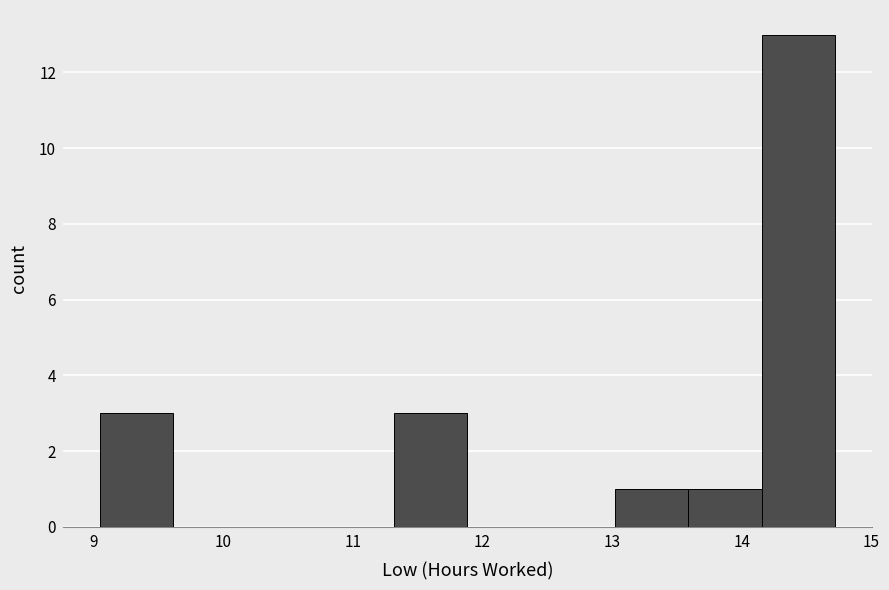

Reading left to right, transcribe this chart: for each bar, give the range it covers on the x-axis and its height. Neither the bar edges nor the heights are printed on the chart, so give them approximately, as read against the axes.

9.1 to 9.6: 3
9.6 to 10.2: 0
10.2 to 10.8: 0
10.8 to 11.3: 0
11.3 to 11.9: 3
11.9 to 12.5: 0
12.5 to 13.0: 0
13.0 to 13.6: 1
13.6 to 14.2: 1
14.2 to 14.7: 13